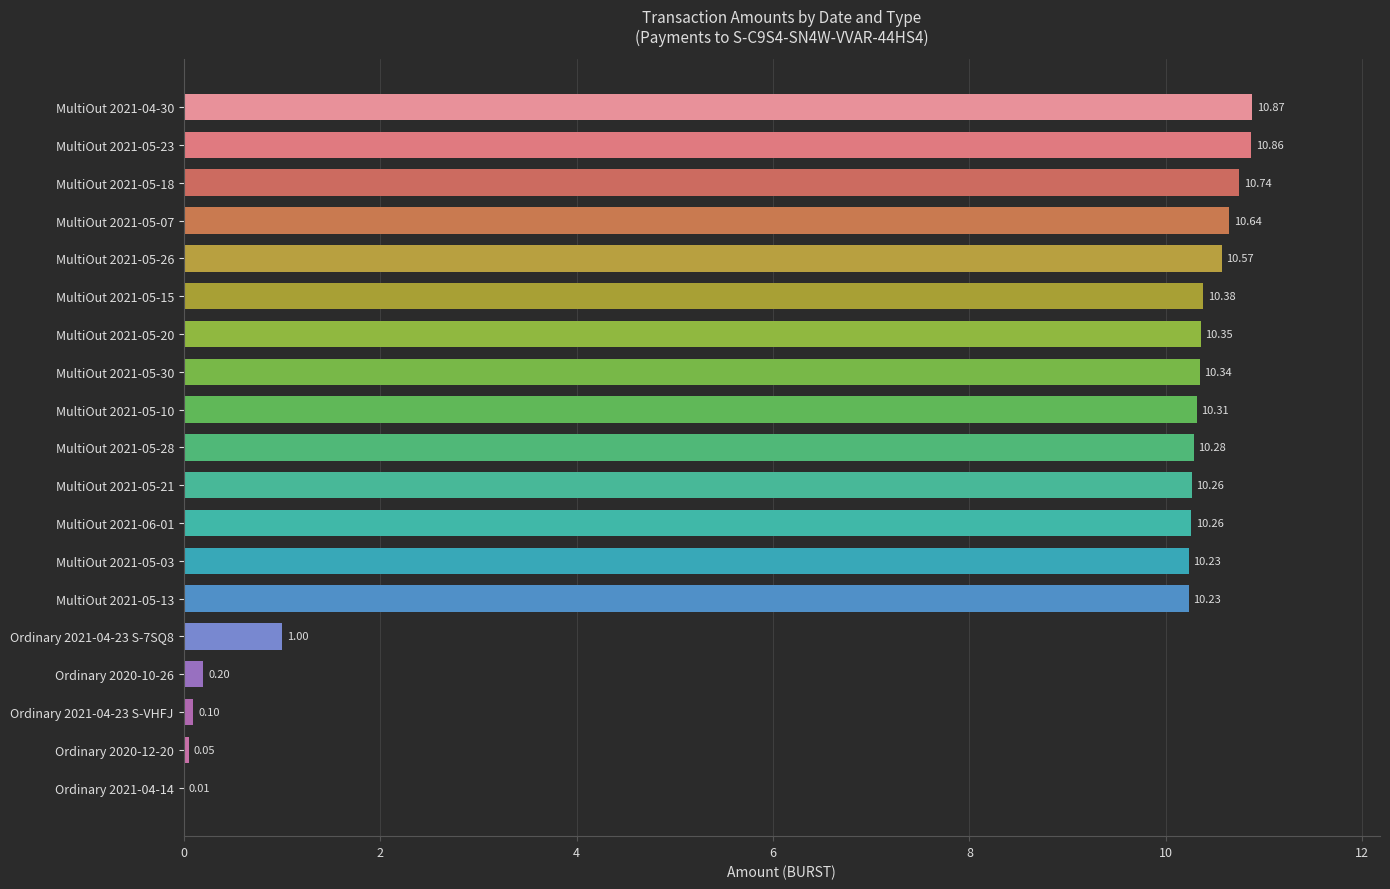

What is the change in value from MultiOut 2021-05-20 to Ordinary 2021-04-14?

-10.3